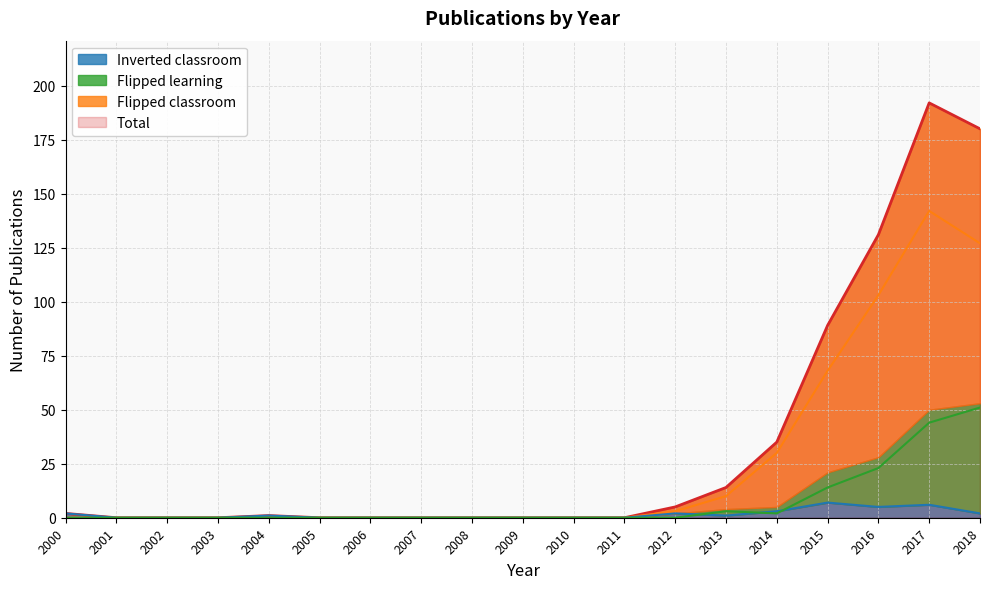

True or false: Total and Inverted classroom intersect in this chart.

False